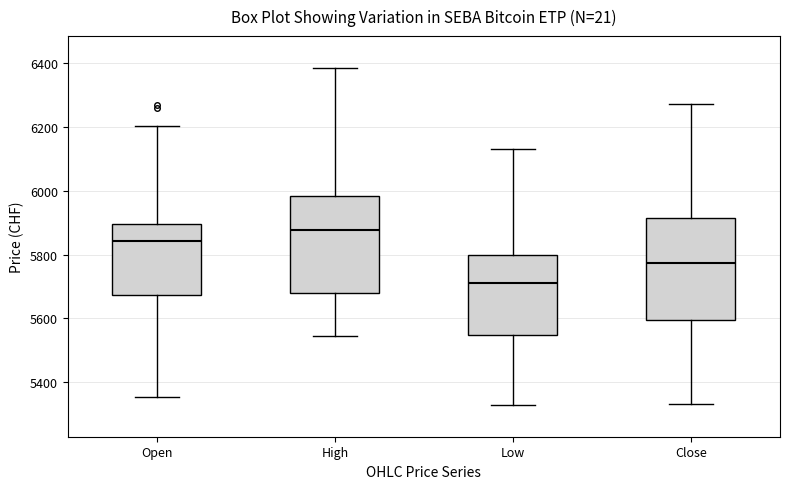

Reading left to right, read every box against the y-axis: the position of its median line, the range the box covers, and the ends of its whiskers. The values are not printed on the chart, so give them approximately, as read against the axis.

Open: median 5840, box 5680 to 5900, whiskers 5360 to 6200
High: median 5880, box 5680 to 5980, whiskers 5540 to 6380
Low: median 5720, box 5540 to 5800, whiskers 5320 to 6140
Close: median 5780, box 5600 to 5920, whiskers 5340 to 6280